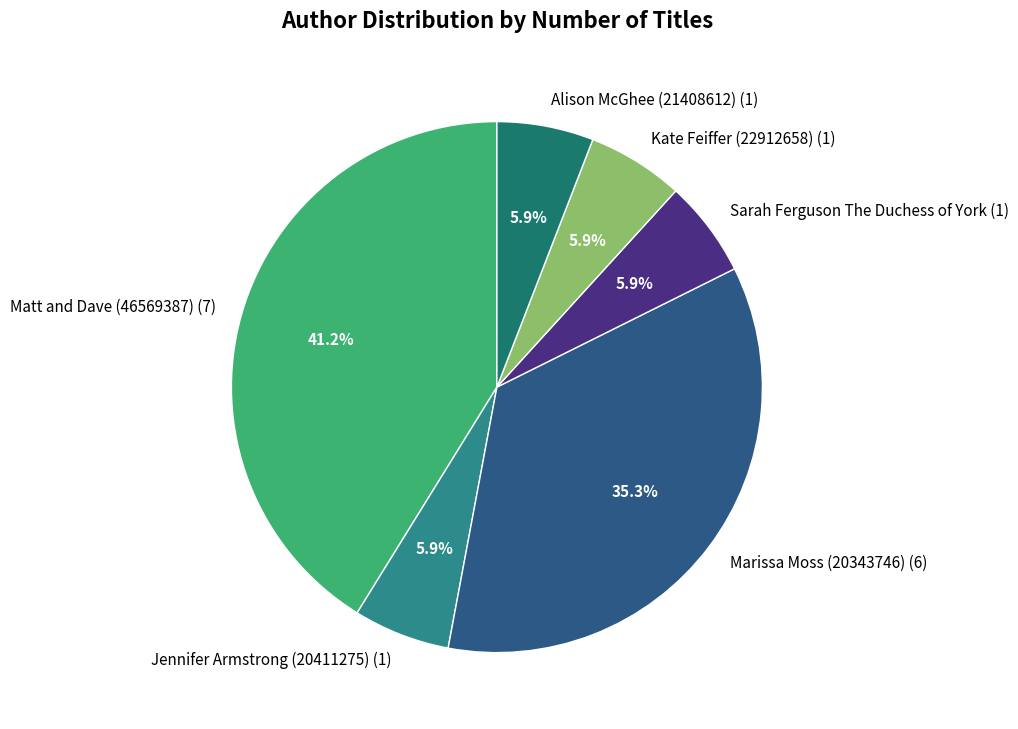

Is there any slice that represents more than half of the pie?

No